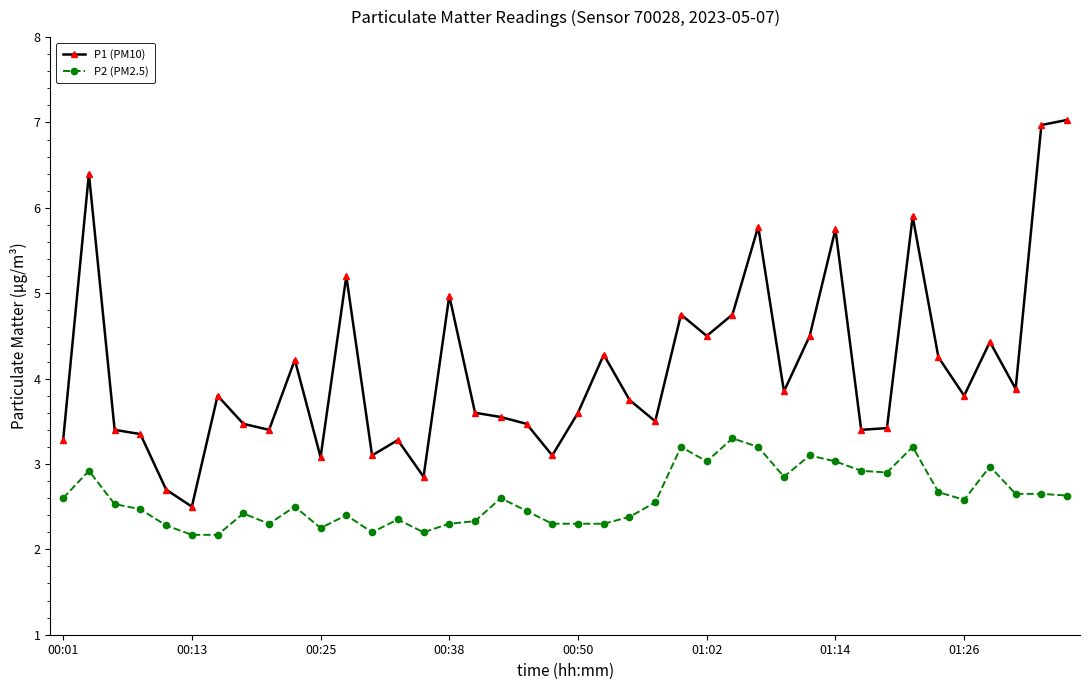

What is the lowest value of the P2 (PM2.5) series?

2.2